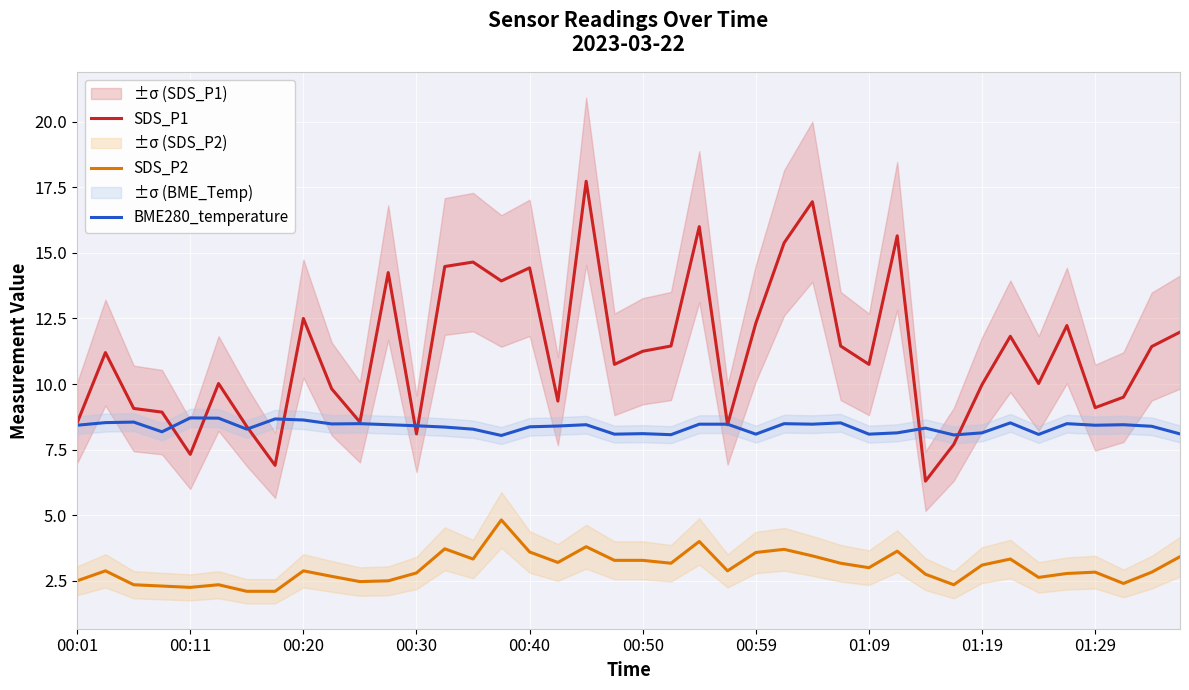

The value of SDS_P1 at 00:20 is 18.6. True or false?

False